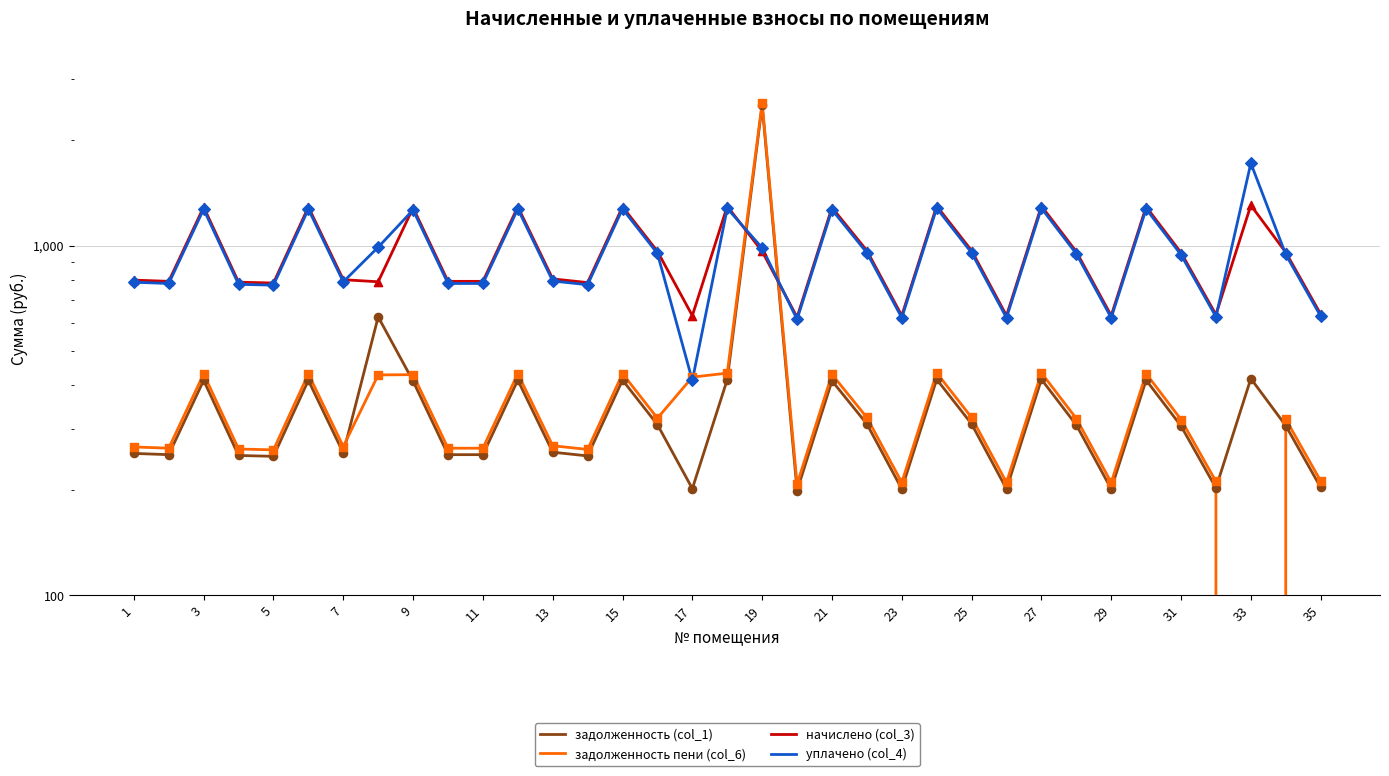

Which series reaches the minimum Y coordinate?

задолженность пени (col_6)